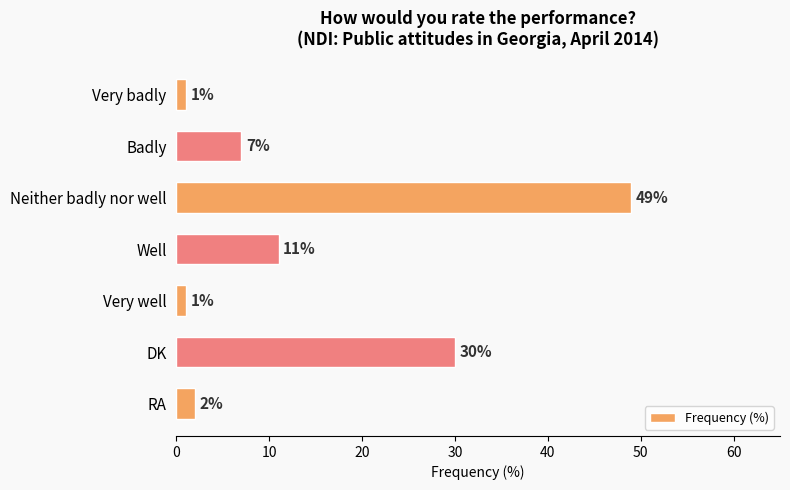

What is the change in value from Very well to DK?

+29